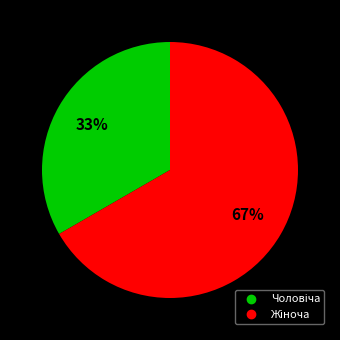

Does any single category account for the majority?

Yes